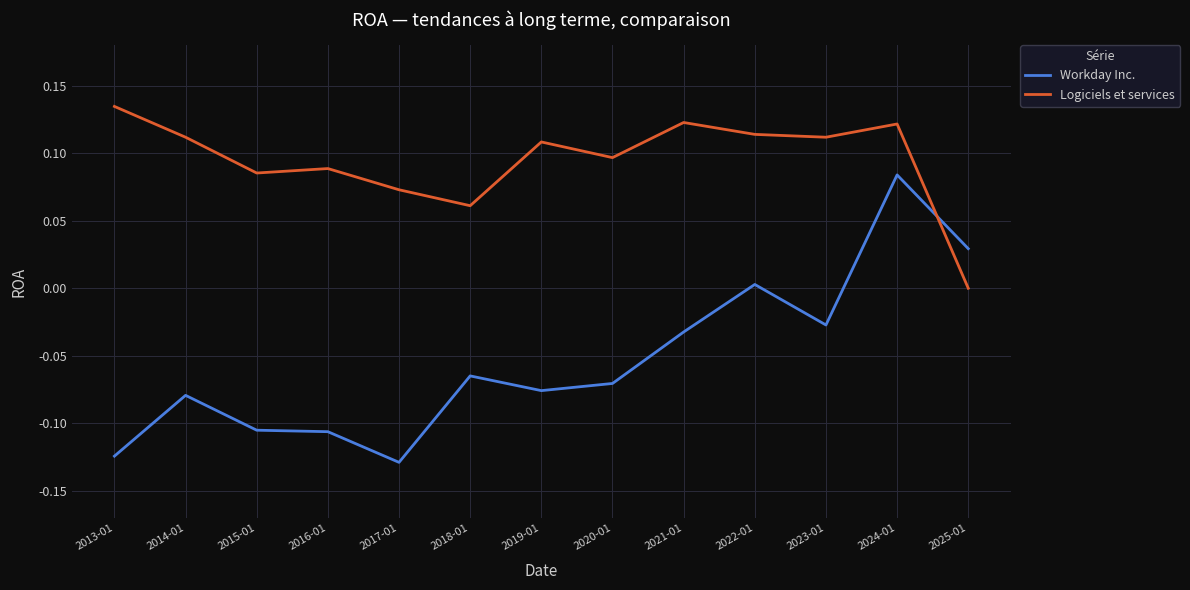

The value of Logiciels et services at 2021-01 is 0.1. True or false?

True